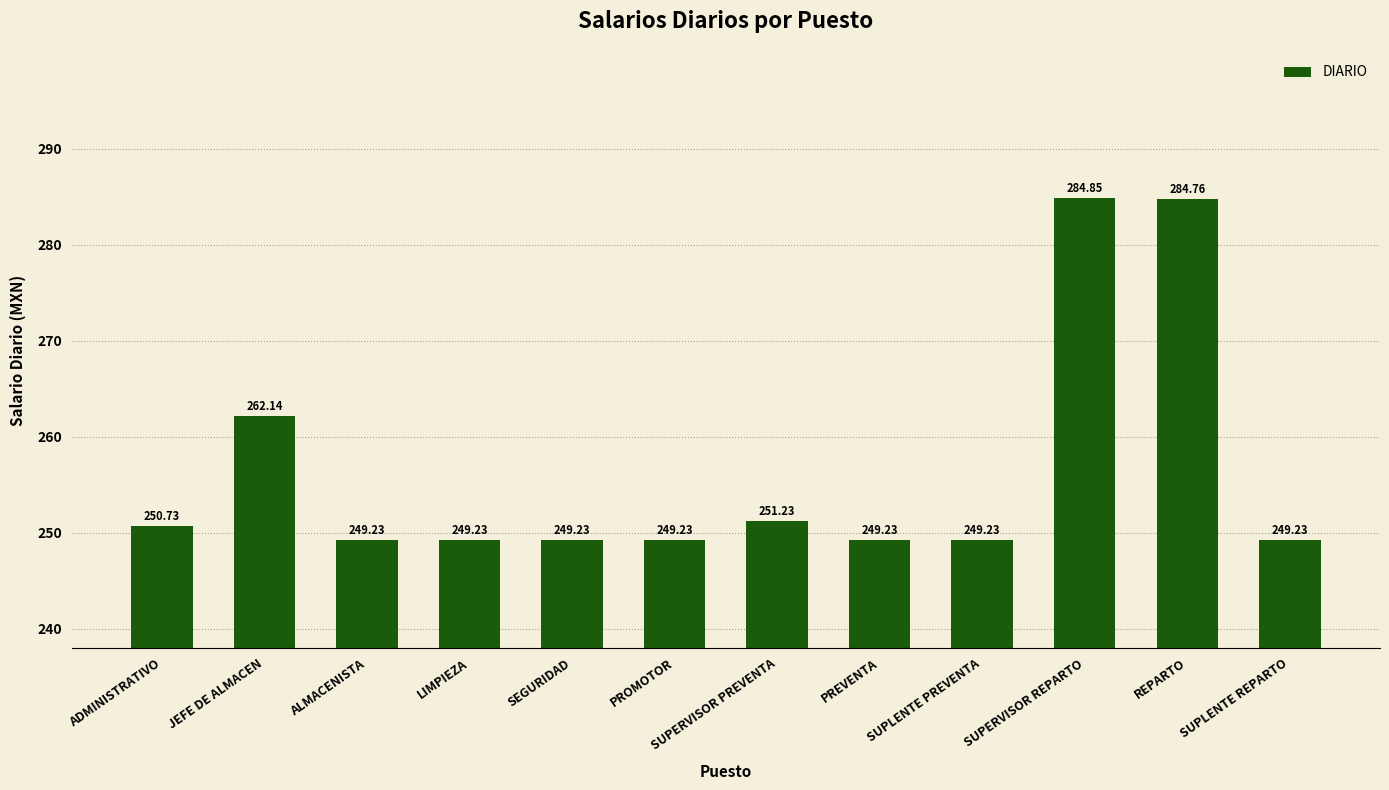

Approximately how many times larger is the value at ADMINISTRATIVO compared to PREVENTA?

1.0